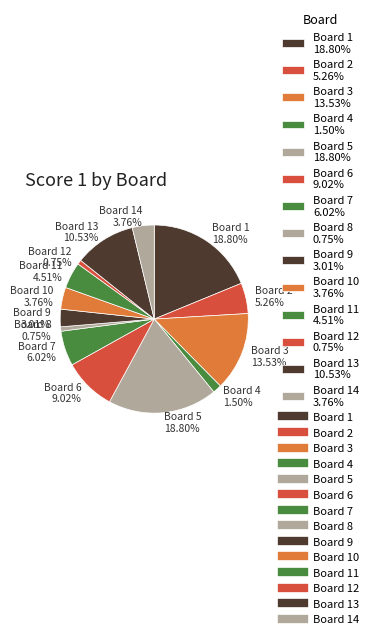

How many slices are in this pie chart?

14